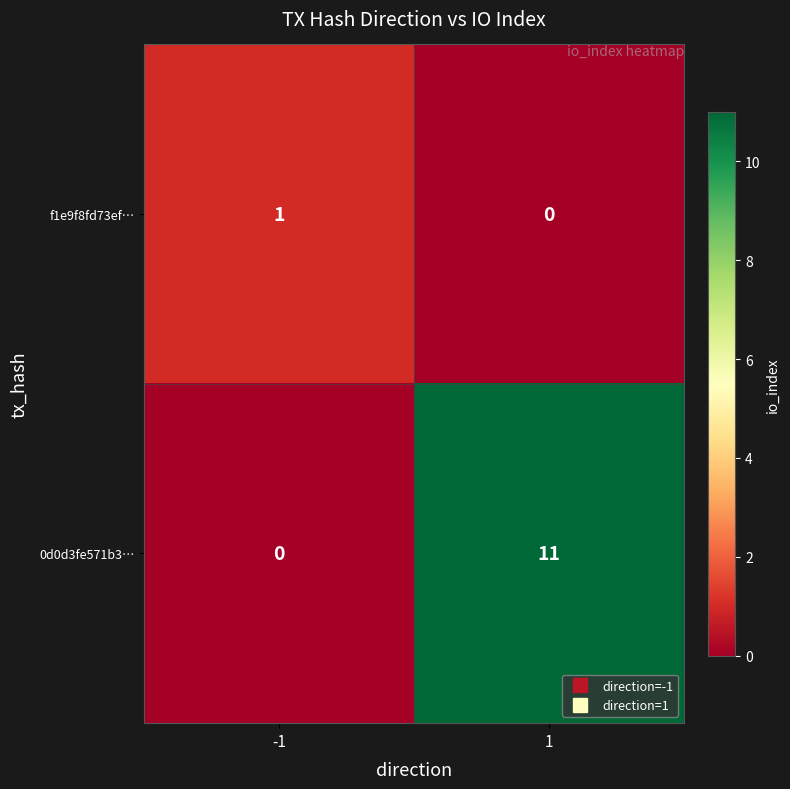

Reading right to left, extract all data points from this chart.

f1e9f8fd73ef…: 1=0	-1=1
0d0d3fe571b3…: 1=11	-1=0